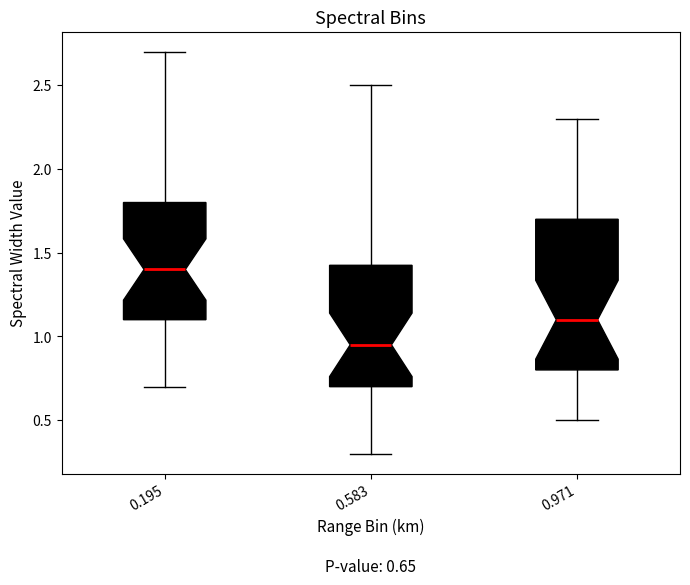

Which box is the tallest, from its lower edge to its upper edge?

0.971